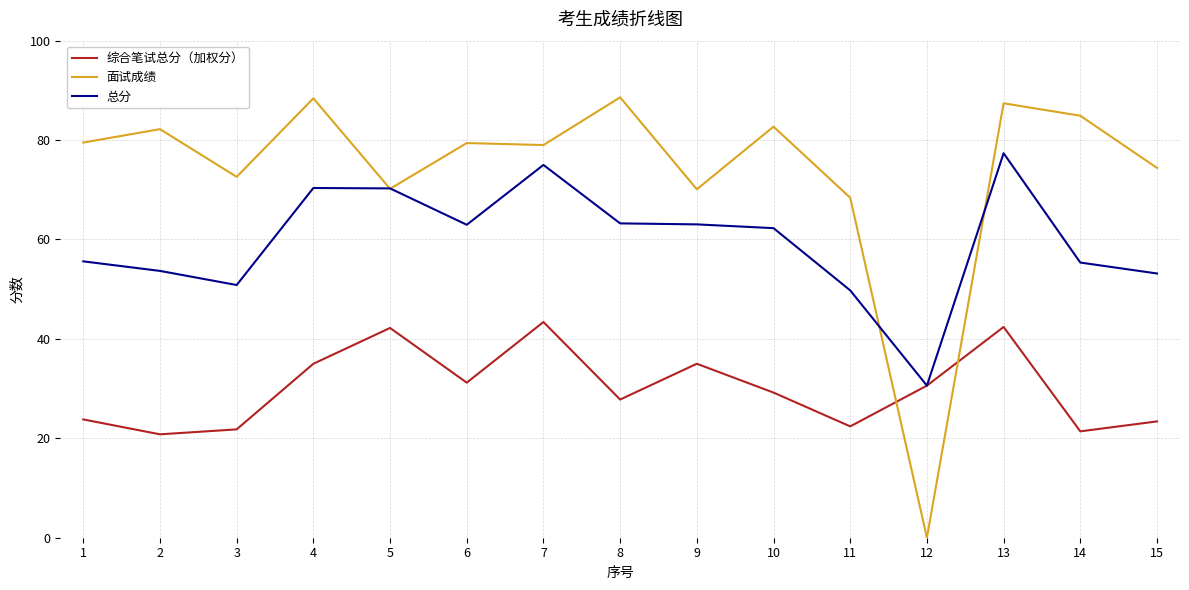

List the series in order of their overall mean, highest first.

面试成绩, 总分, 综合笔试总分（加权分）